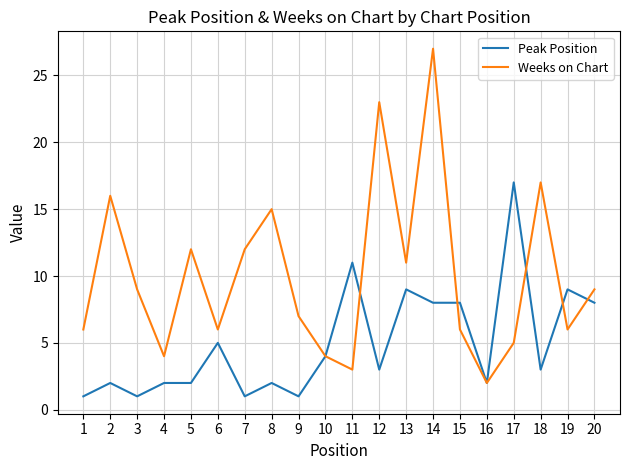

Reading right to left, extract all data points from this chart.

Peak Position: 20=8	19=9	18=3	17=17	16=2	15=8	14=8	13=9	12=3	11=11	10=4	9=1	8=2	7=1	6=5	5=2	4=2	3=1	2=2	1=1
Weeks on Chart: 20=9	19=6	18=17	17=5	16=2	15=6	14=27	13=11	12=23	11=3	10=4	9=7	8=15	7=12	6=6	5=12	4=4	3=9	2=16	1=6